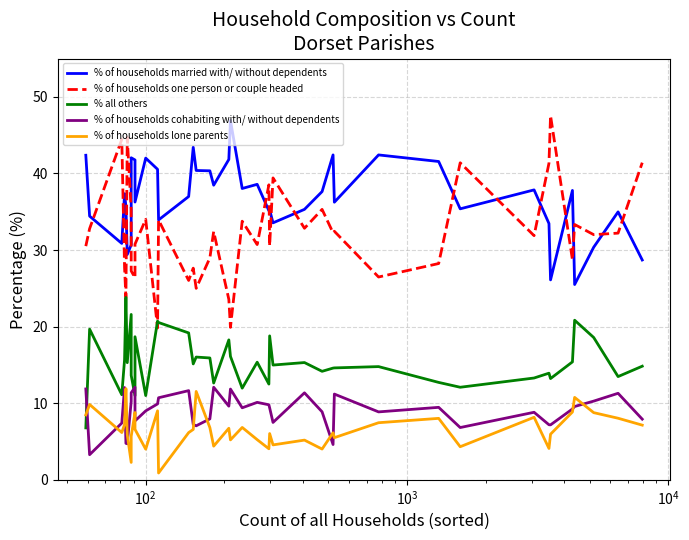

Is the value of % of households cohabiting with/ without dependents at 21 greater than the value of % of households one person or couple headed at $\mathdefault{10^{3}}$?

No